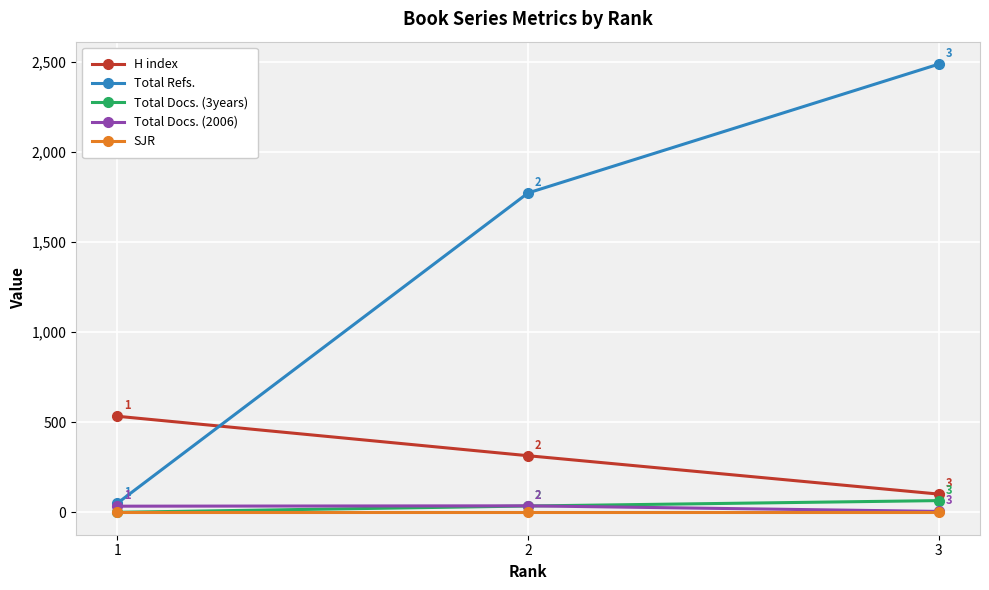

Which series has the largest total across all categories?

Total Refs.